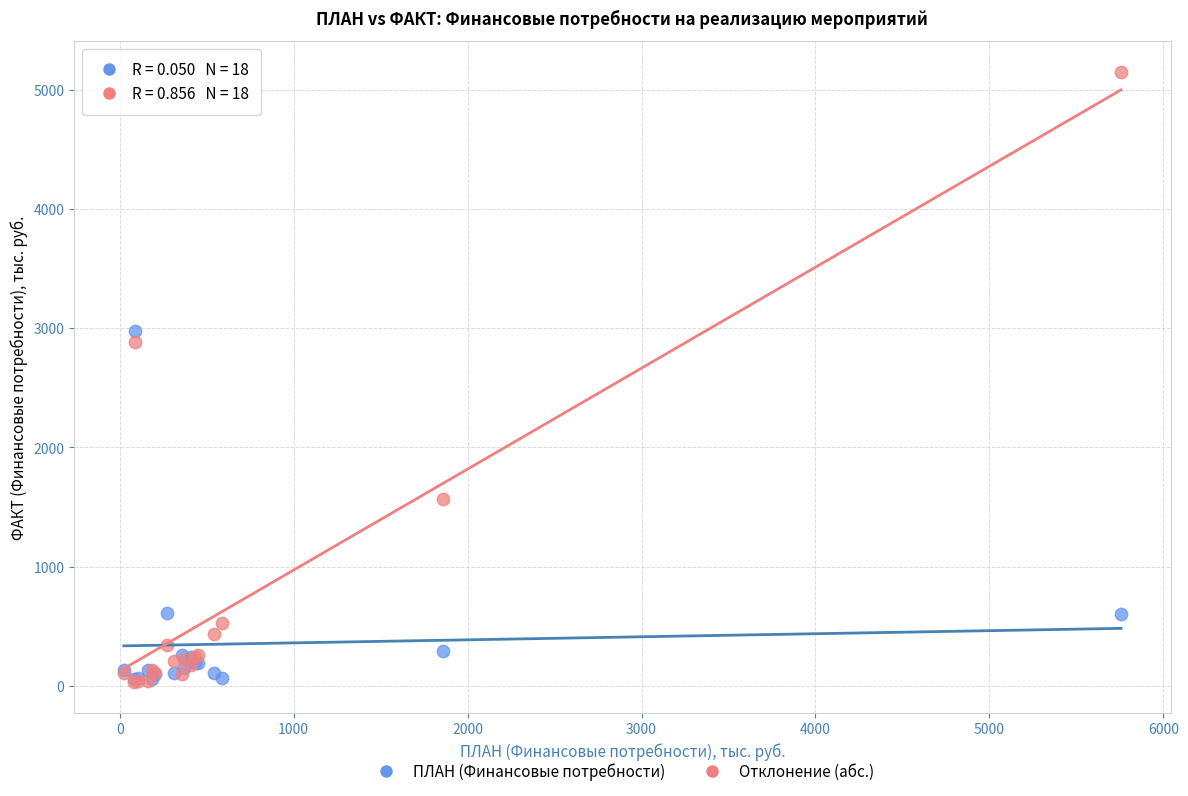

Across all series, what Y value is closest to 2589?

2887.7